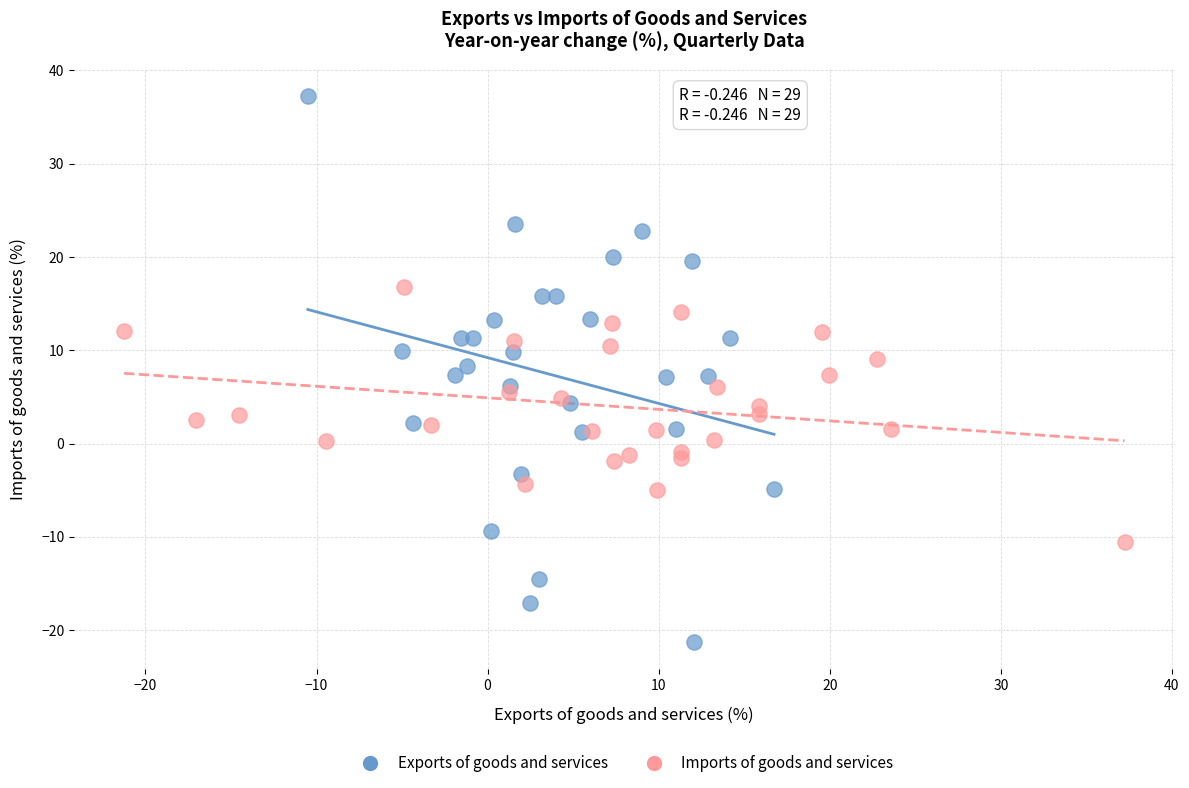

Which series reaches the maximum Y coordinate?

Exports of goods and services